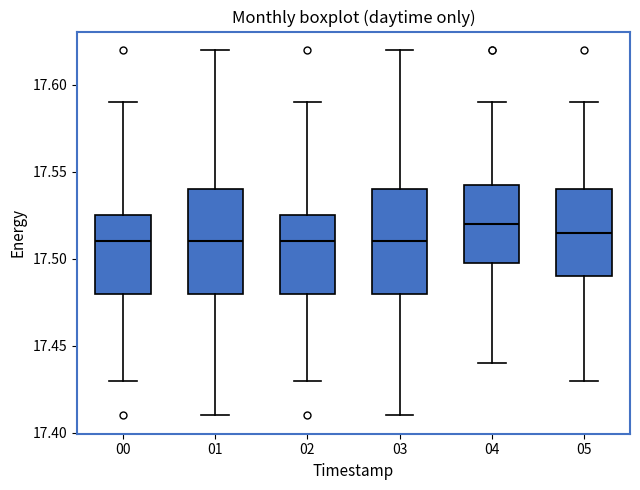

Reading left to right, read every box against the y-axis: the position of its median line, the range the box covers, and the ends of its whiskers. The values are not printed on the chart, so give them approximately, as read against the axis.

00: median 17.510, box 17.480 to 17.525, whiskers 17.430 to 17.590
01: median 17.510, box 17.480 to 17.540, whiskers 17.410 to 17.620
02: median 17.510, box 17.480 to 17.525, whiskers 17.430 to 17.590
03: median 17.510, box 17.480 to 17.540, whiskers 17.410 to 17.620
04: median 17.520, box 17.500 to 17.545, whiskers 17.440 to 17.590
05: median 17.515, box 17.490 to 17.540, whiskers 17.430 to 17.590